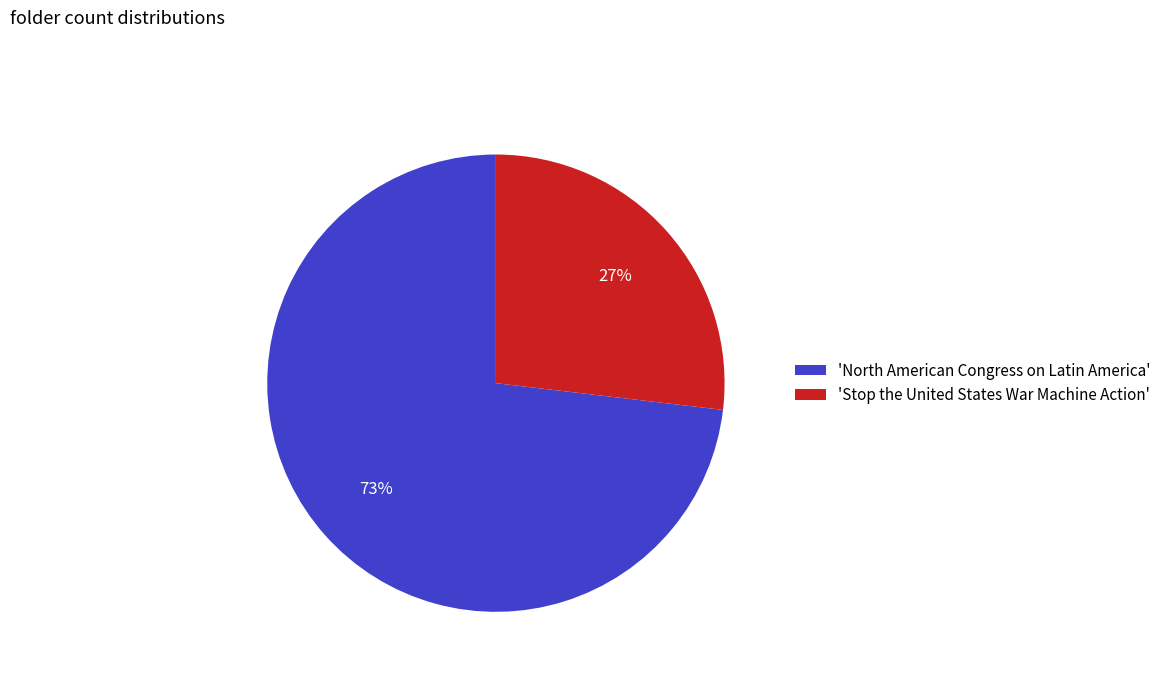

What percentage is the 'North American Congress on Latin America' slice, to the nearest percent?

73%